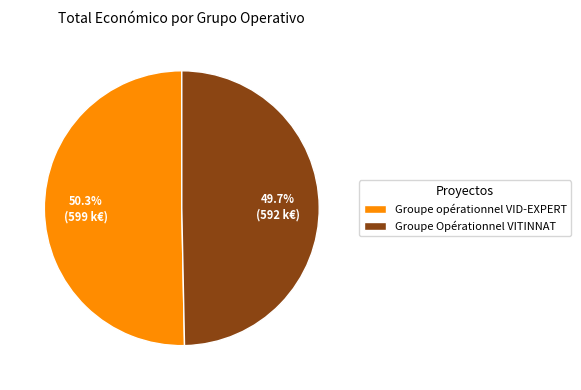

How many slices are in this pie chart?

2